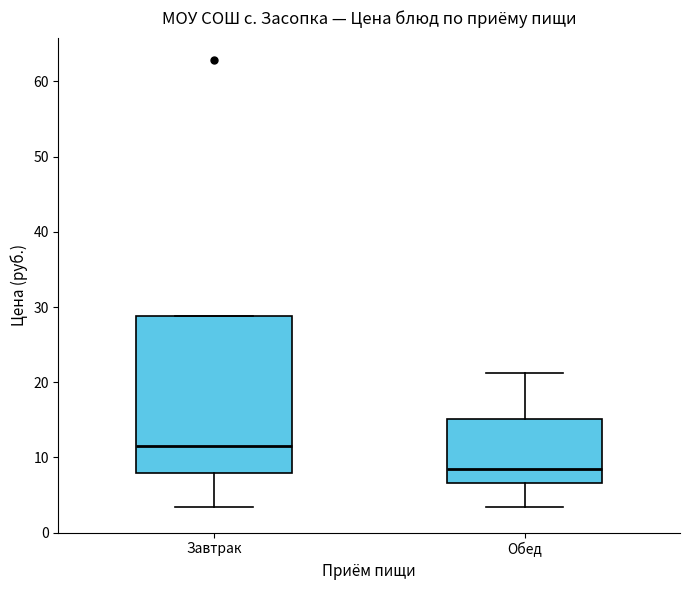

Which box's median line is the lowest?

Обед